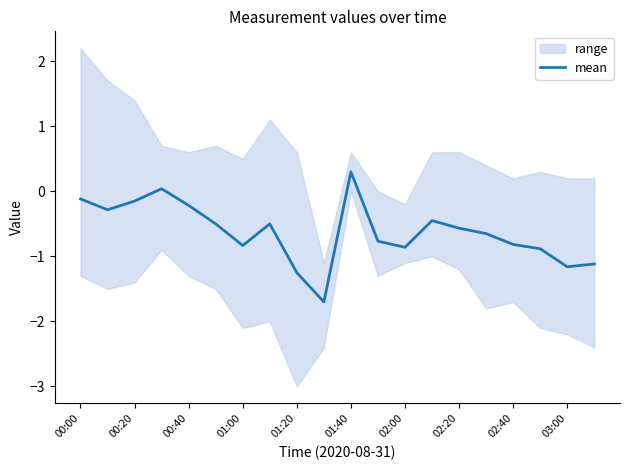

What is the sum of all values?

-12.5